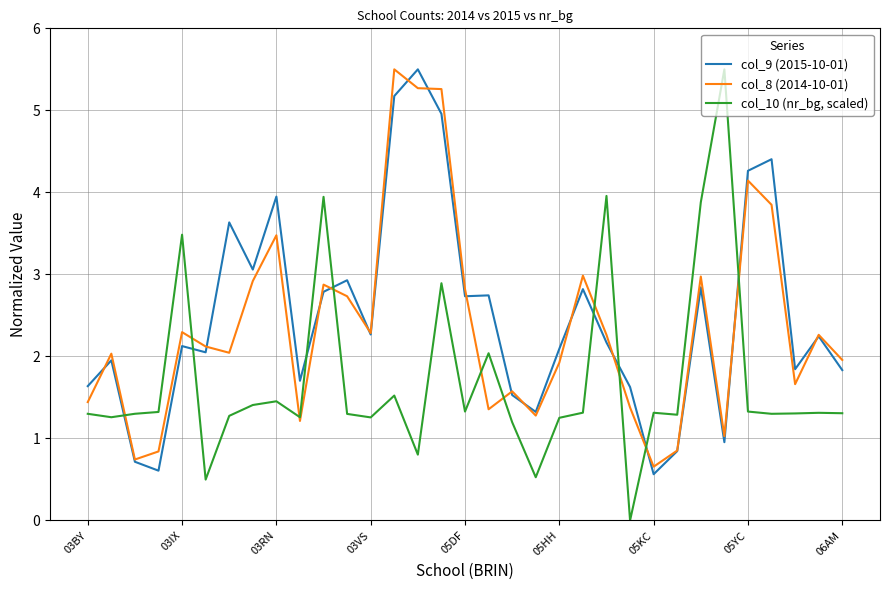

What is the maximum value for col_10 (nr_bg, scaled)?

5.5